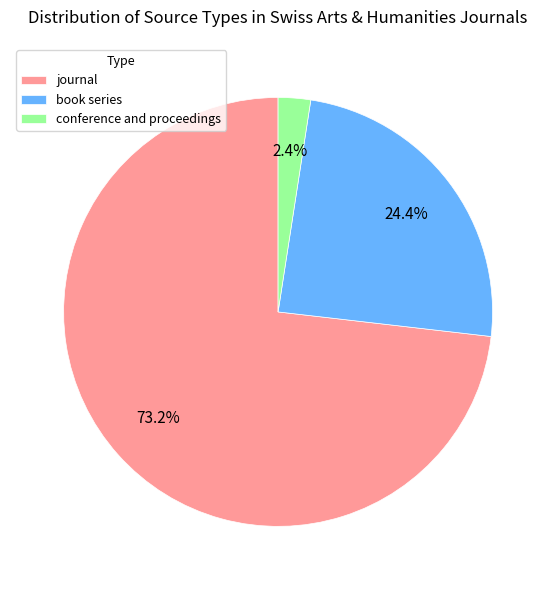

Between journal and conference and proceedings, which is larger?

journal